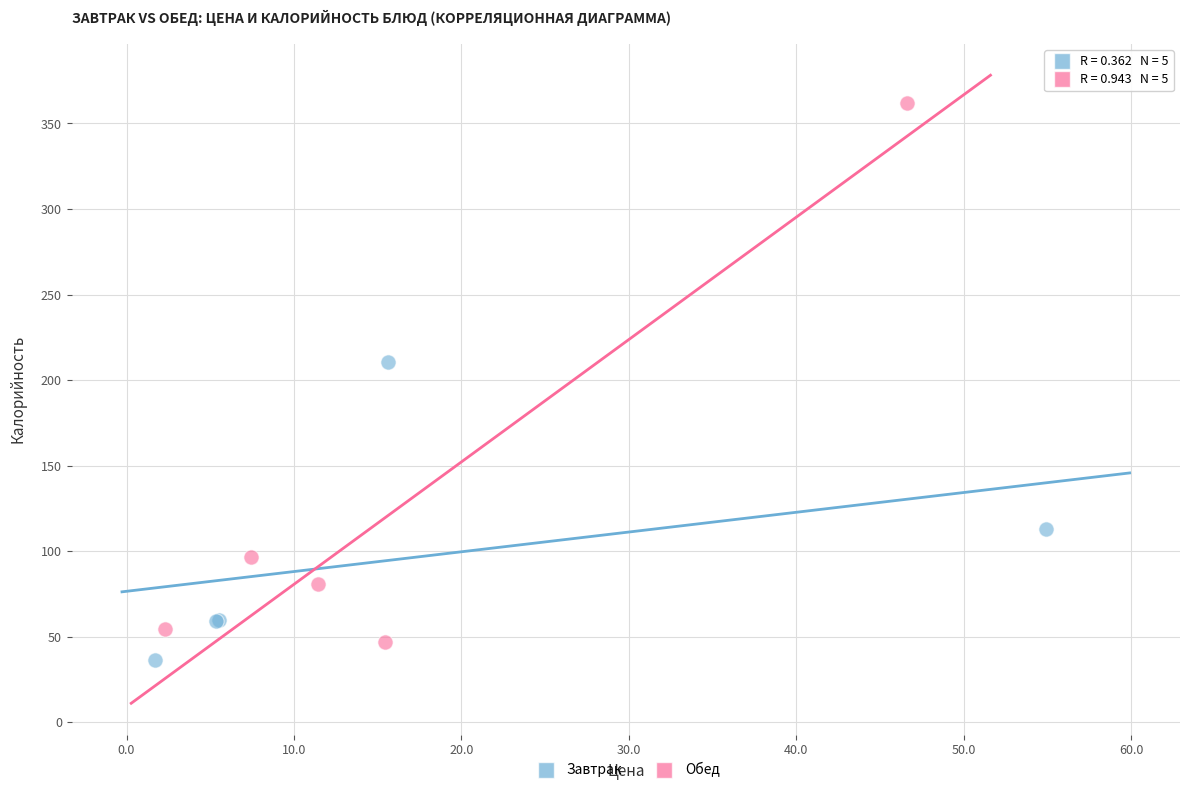

Which series has the largest Y range (max minus min)?

Обед